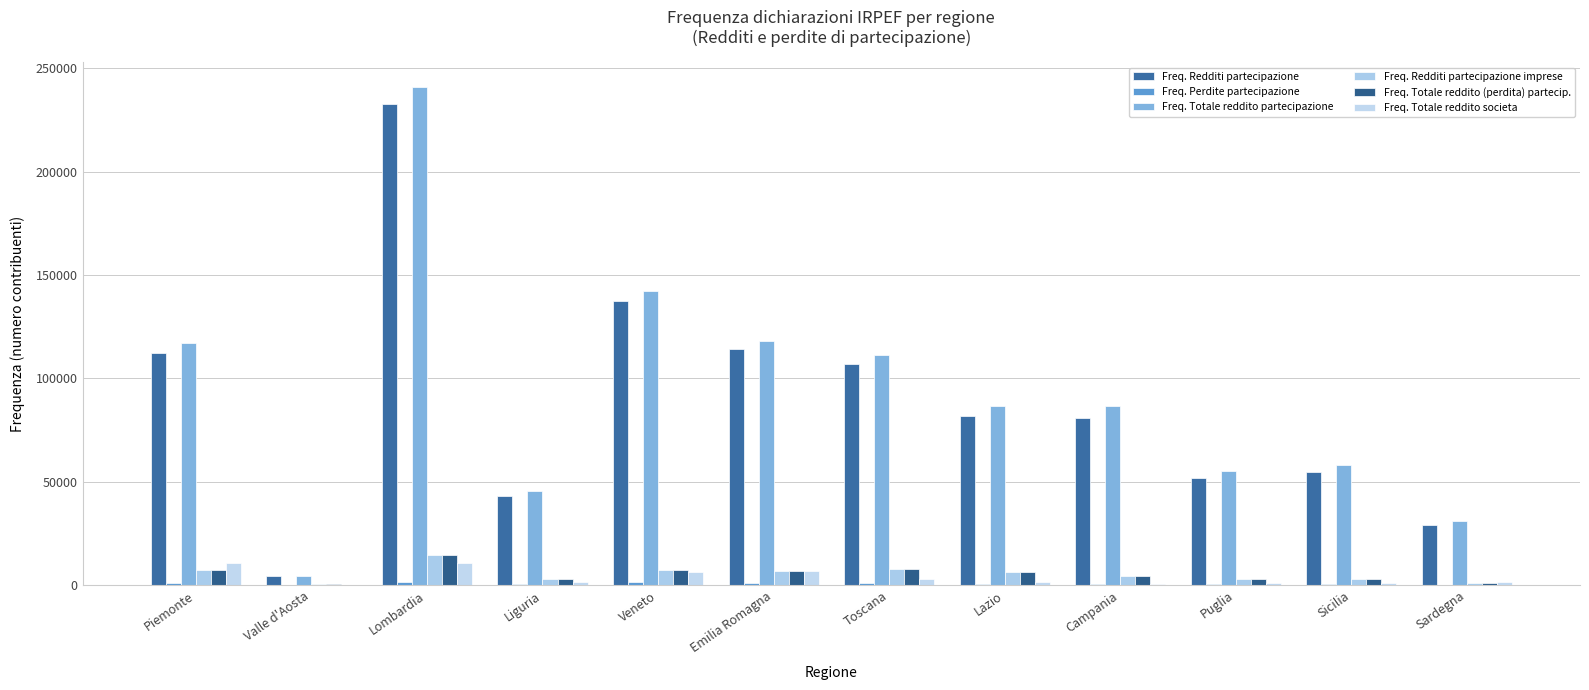

What position from the left is Liguria?

4